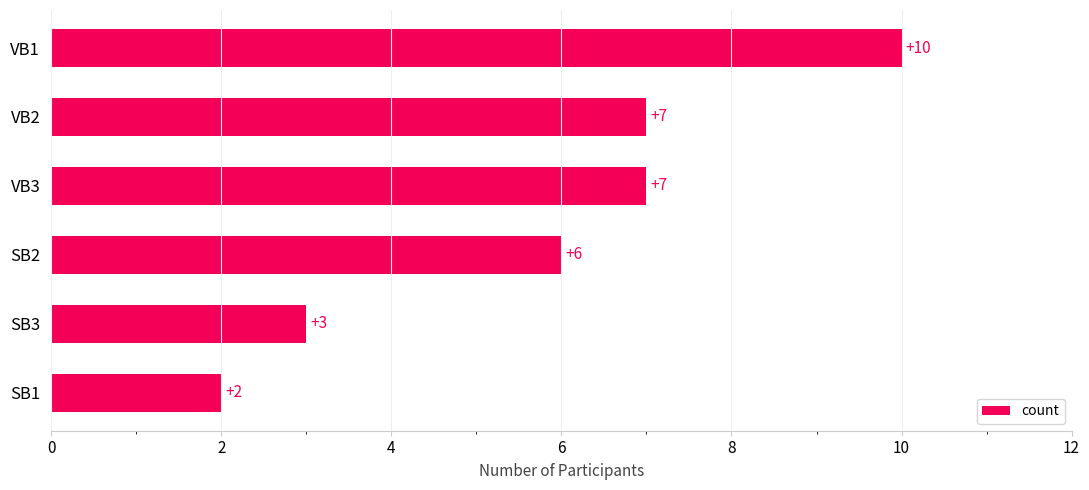

Reading top to bottom, list all the values displayed in this chart.

10	7	7	6	3	2